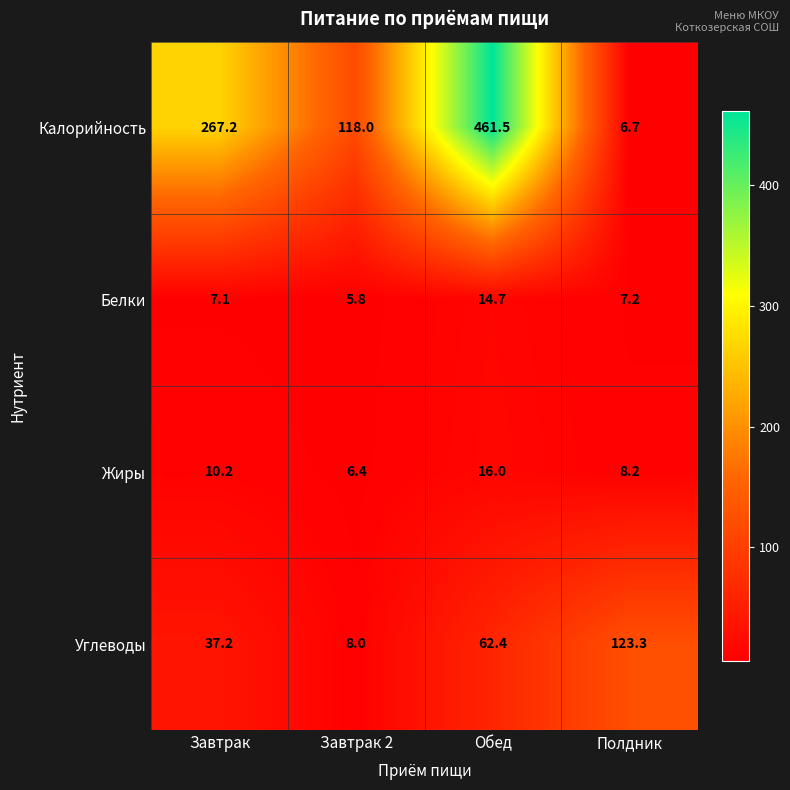

Reading left to right, list all the values displayed in this chart.

Калорийность: Завтрак=267.2	Завтрак 2=118.0	Обед=461.5	Полдник=6.7
Белки: Завтрак=7.1	Завтрак 2=5.8	Обед=14.7	Полдник=7.2
Жиры: Завтрак=10.2	Завтрак 2=6.4	Обед=16.0	Полдник=8.2
Углеводы: Завтрак=37.2	Завтрак 2=8.0	Обед=62.4	Полдник=123.3